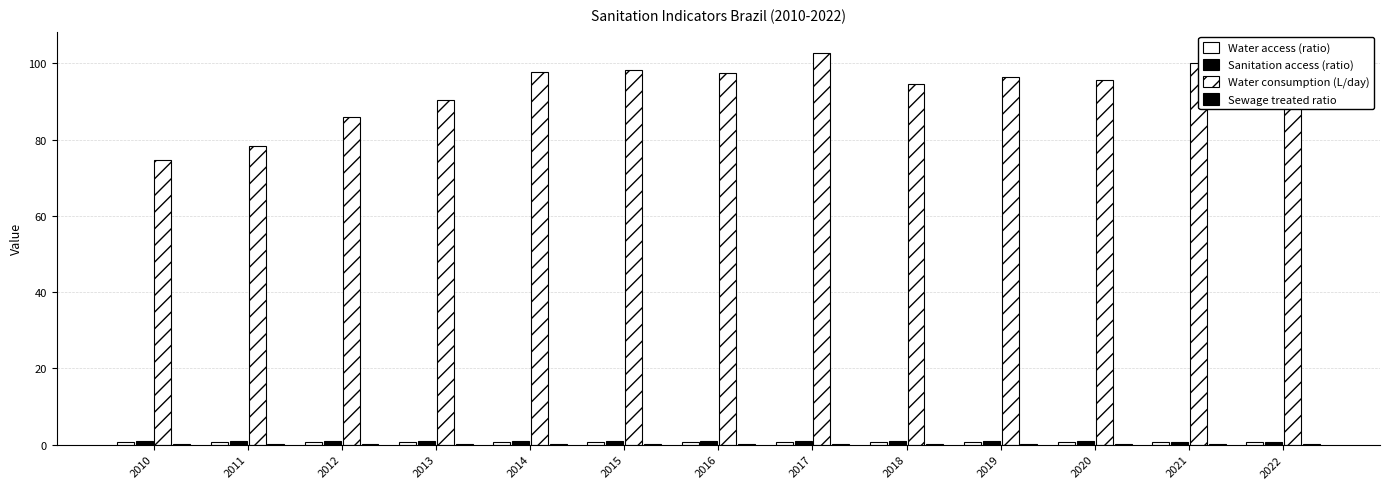

Count the number of data series in this chart.

4